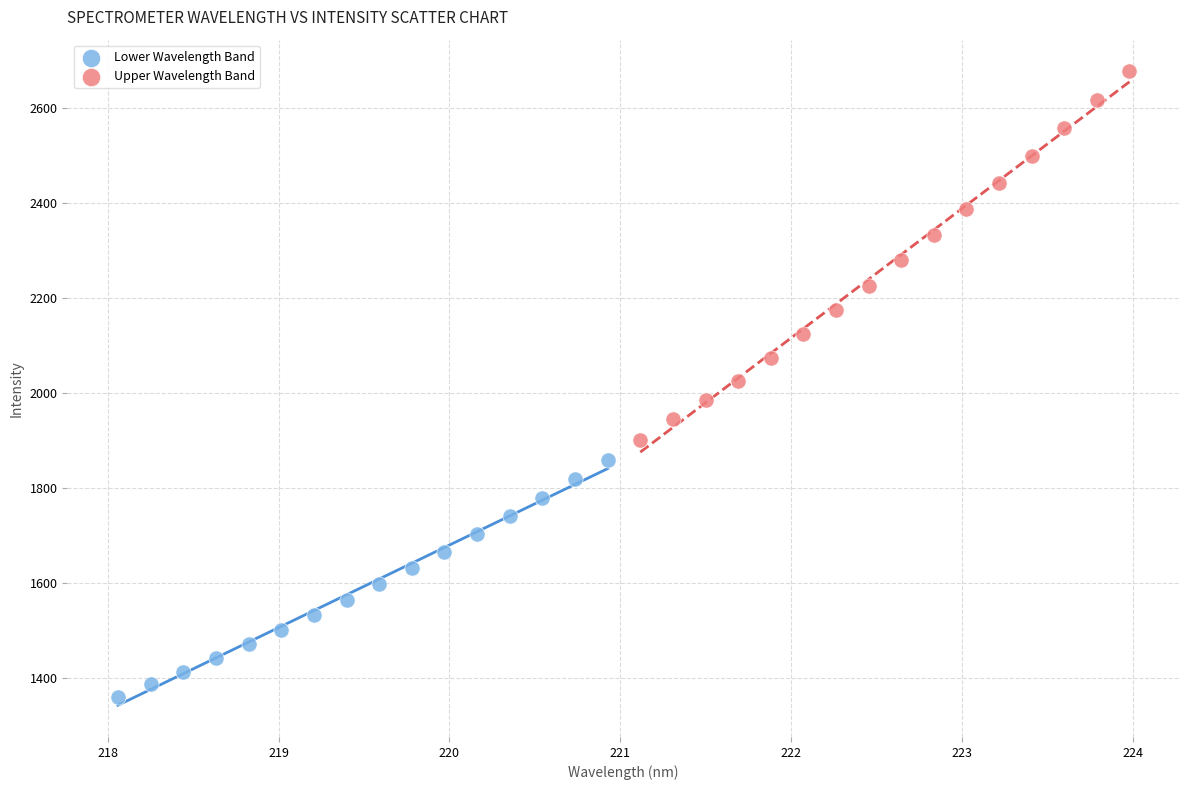

What are all the series names shown in the legend?

Lower Wavelength Band, Upper Wavelength Band